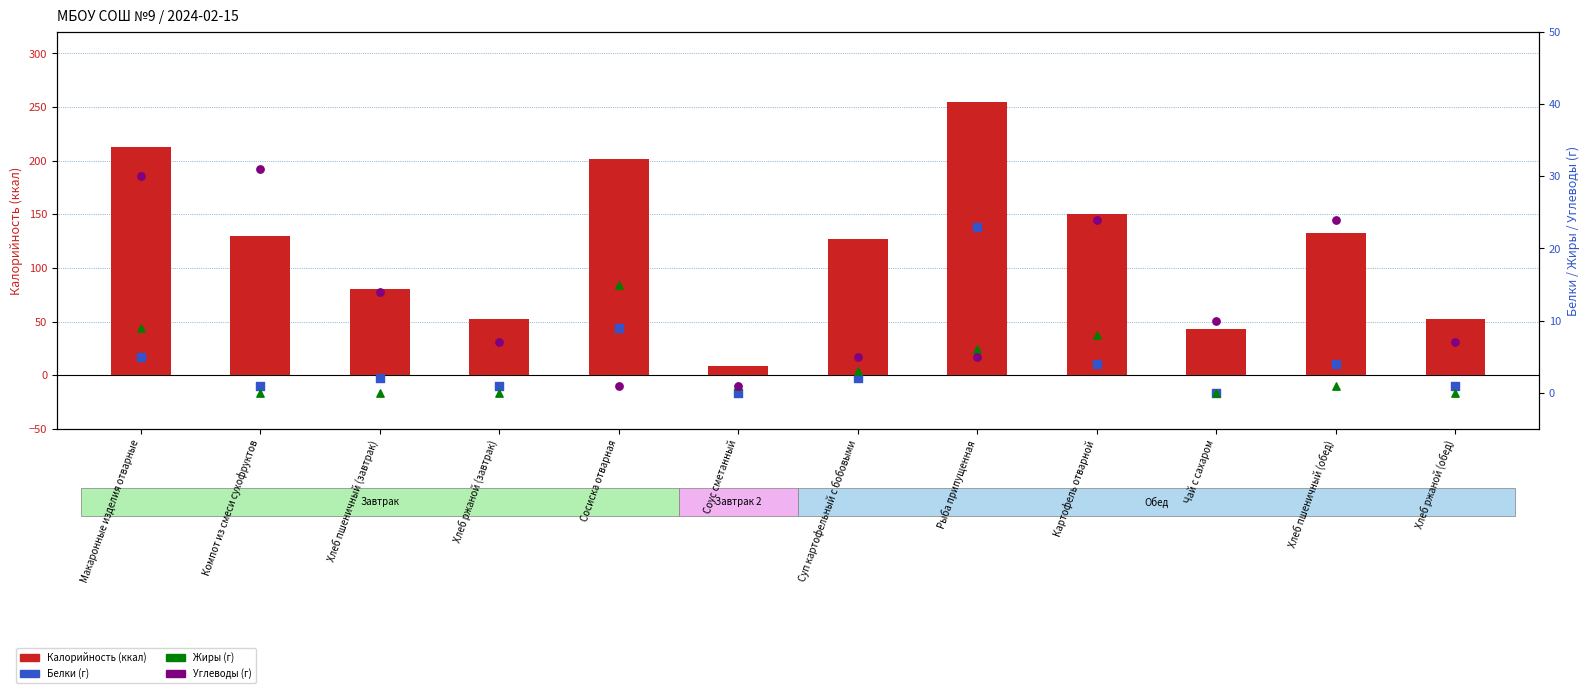

At which category is the sum across all series the highest?

Рыба припущенная